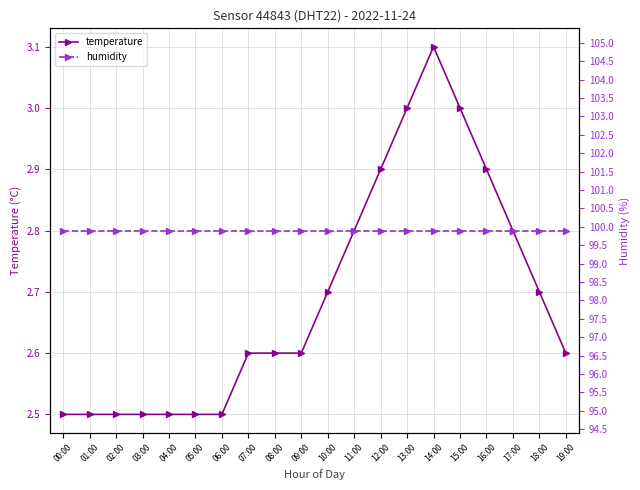

At which label is temperature closest to 2?

00:00